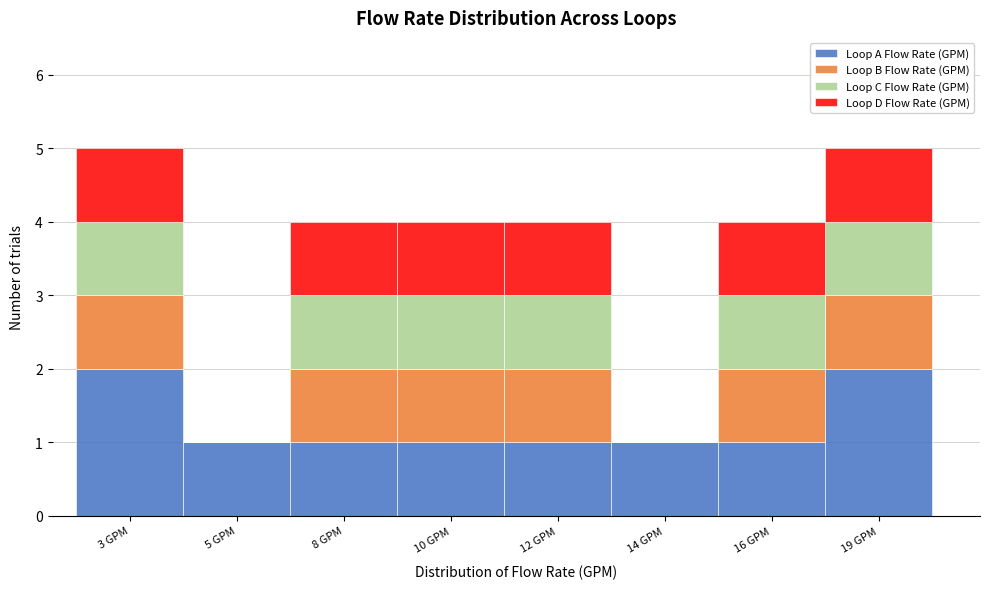

What is the total value across all series at 3 GPM?

5